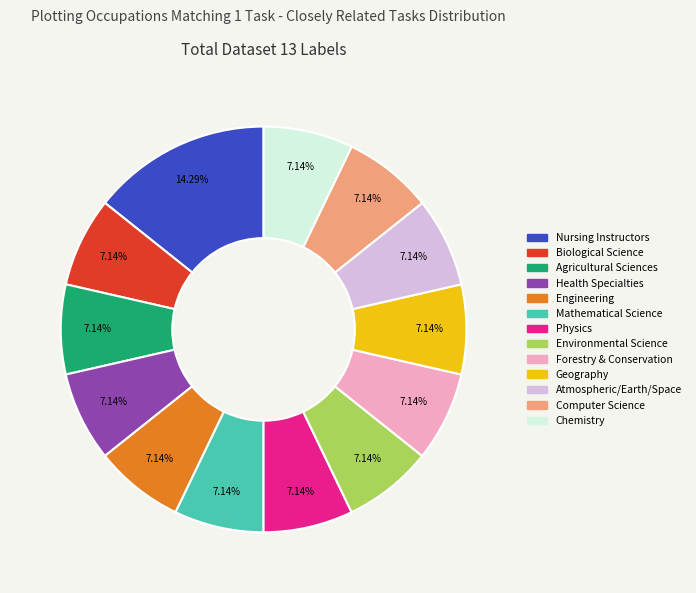

Approximately how many times larger is the value at Environmental Science compared to Health Specialties?

1.0